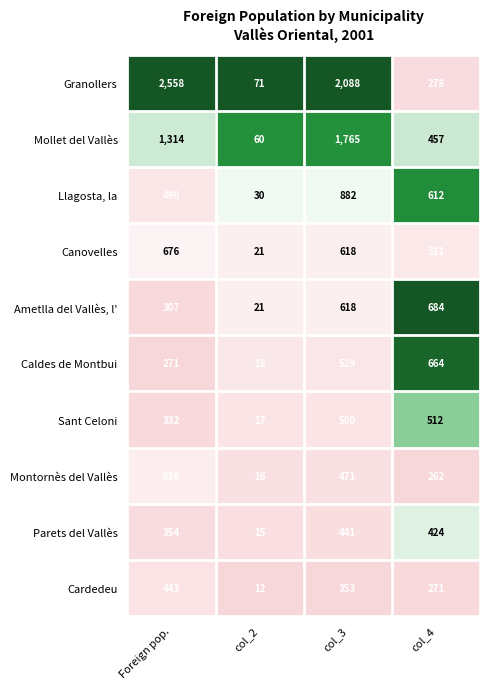

What is the spread (max minus min) of values at Foreign pop.?

2287